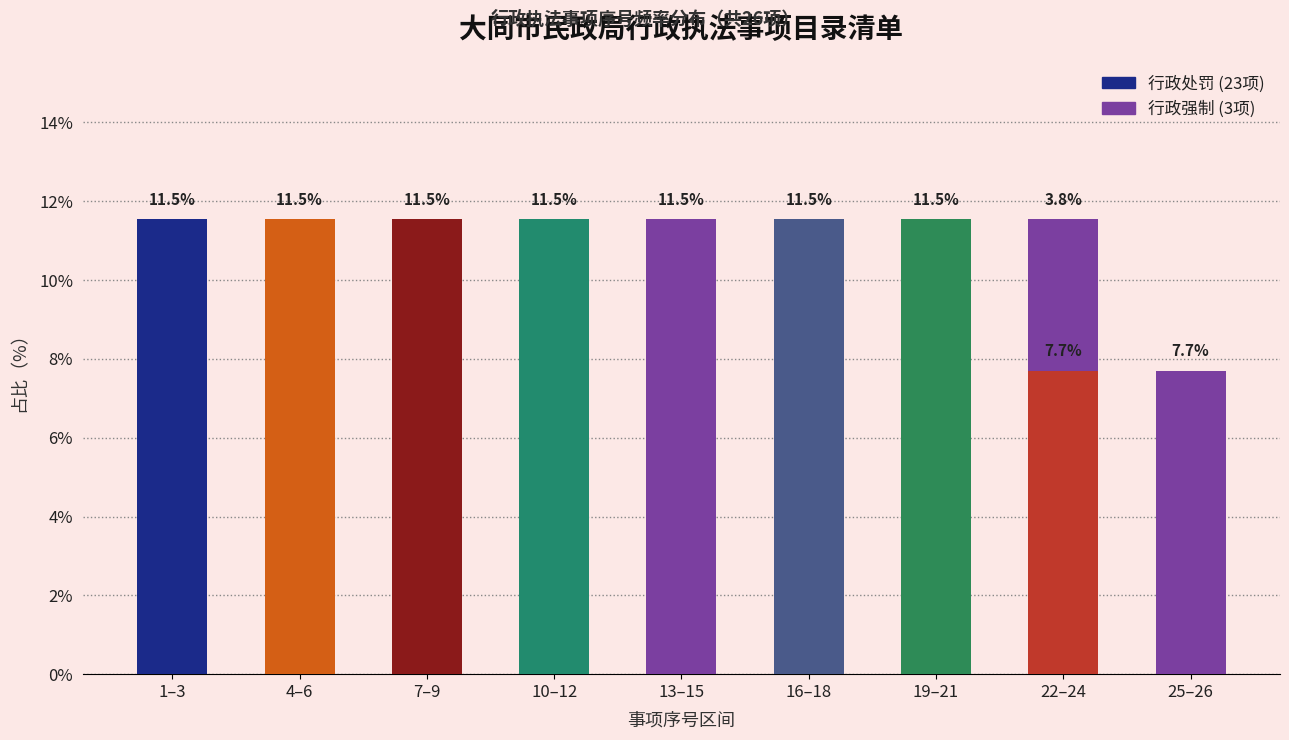

How many series are shown in this chart?

2